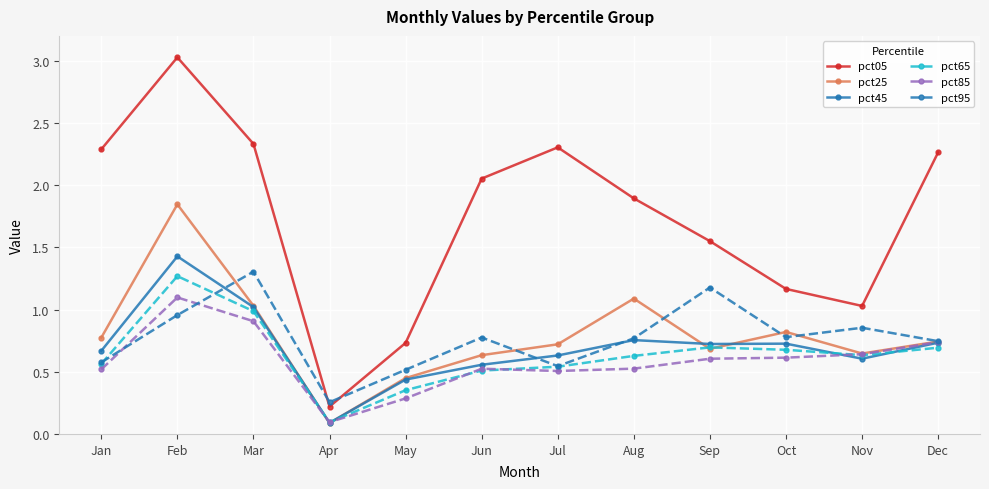

At which category does the chart reach its peak across all series?

Feb